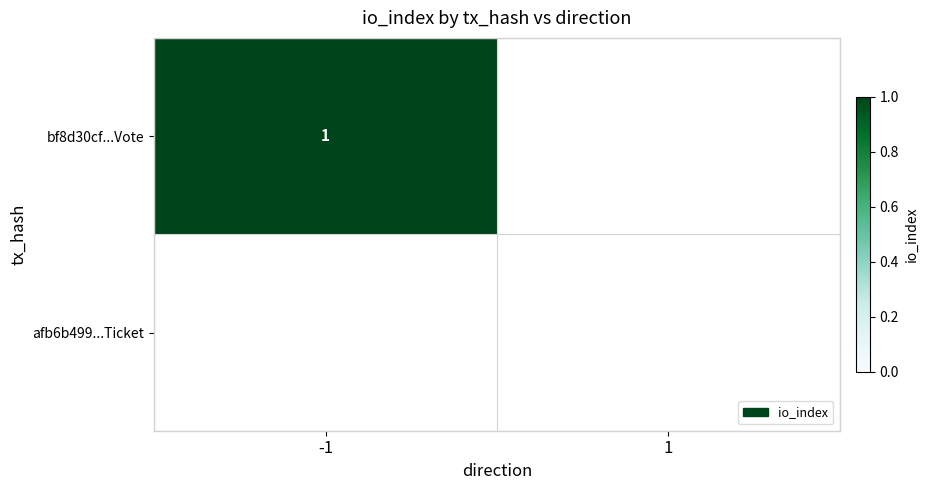

What is the greatest value displayed?

1